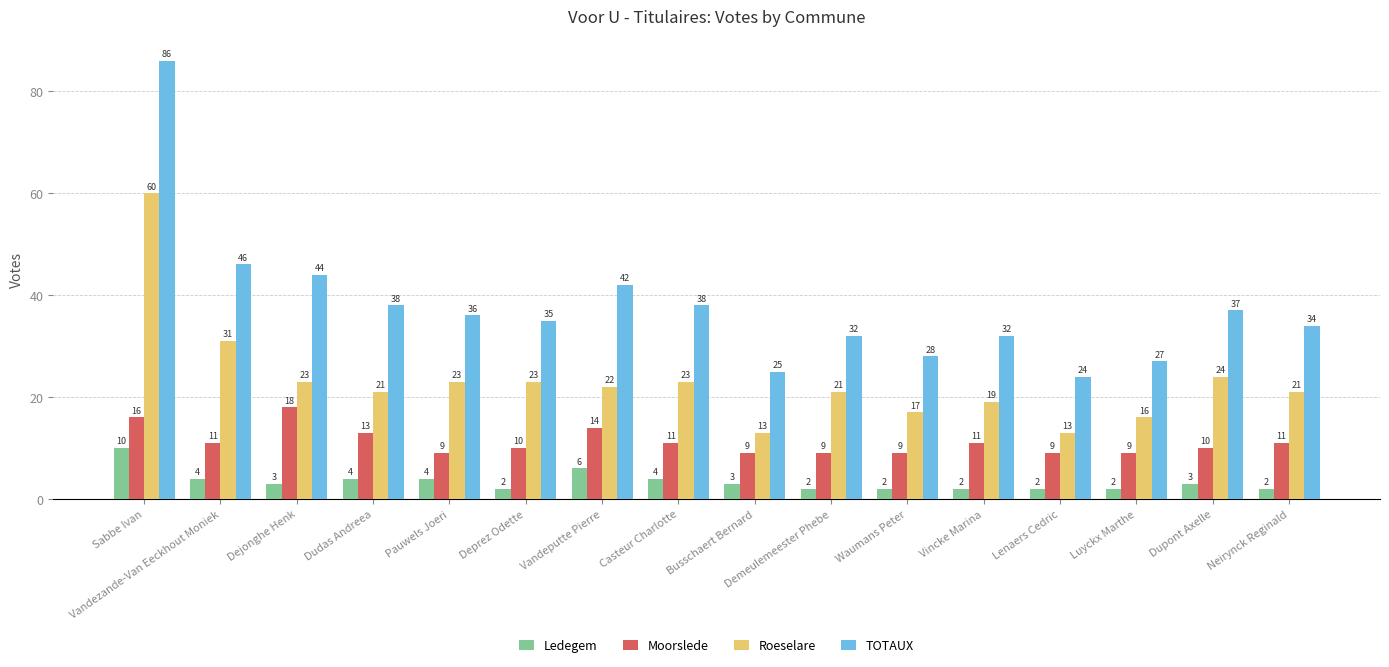

What is the label of the 13th bar from the left?

Lenaers Cedric